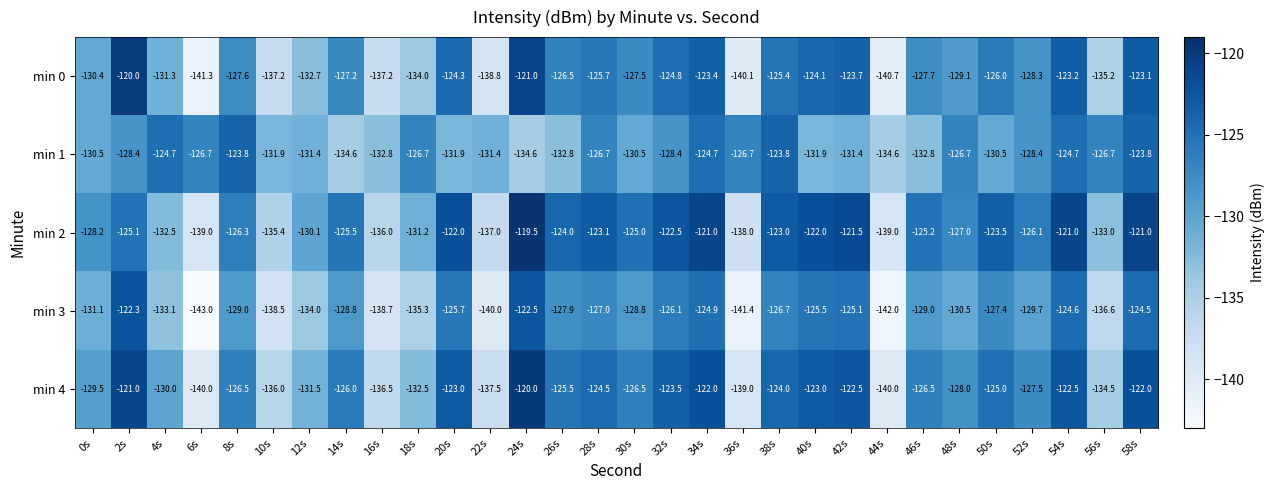

At which category is the sum across all series the highest?

58s